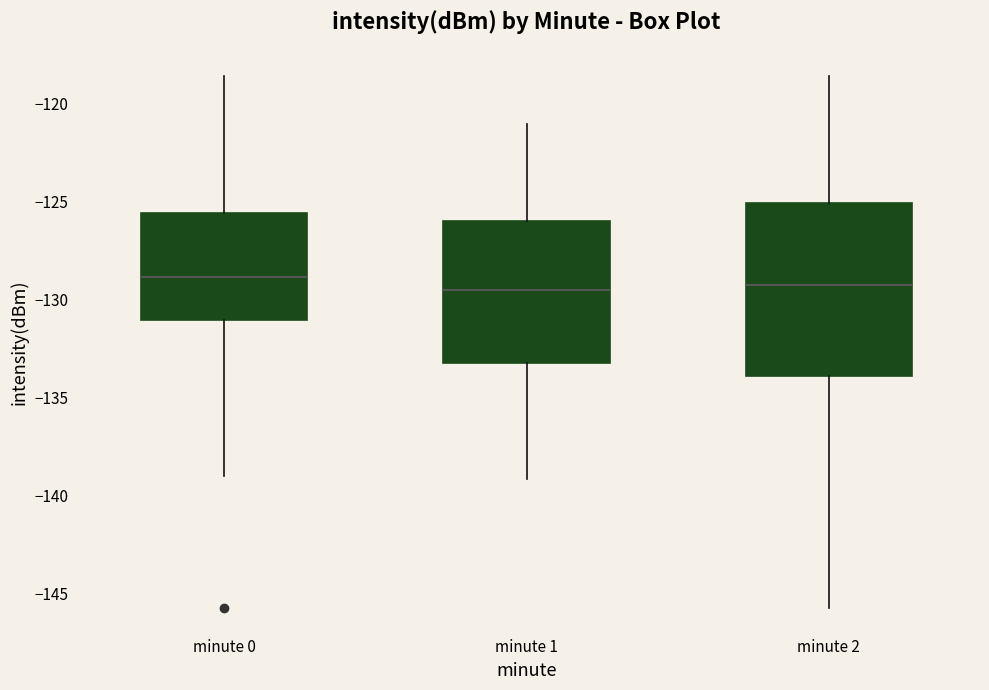

Comparing the boxes themselves (not the whiskers), which one is the tallest?

minute 2